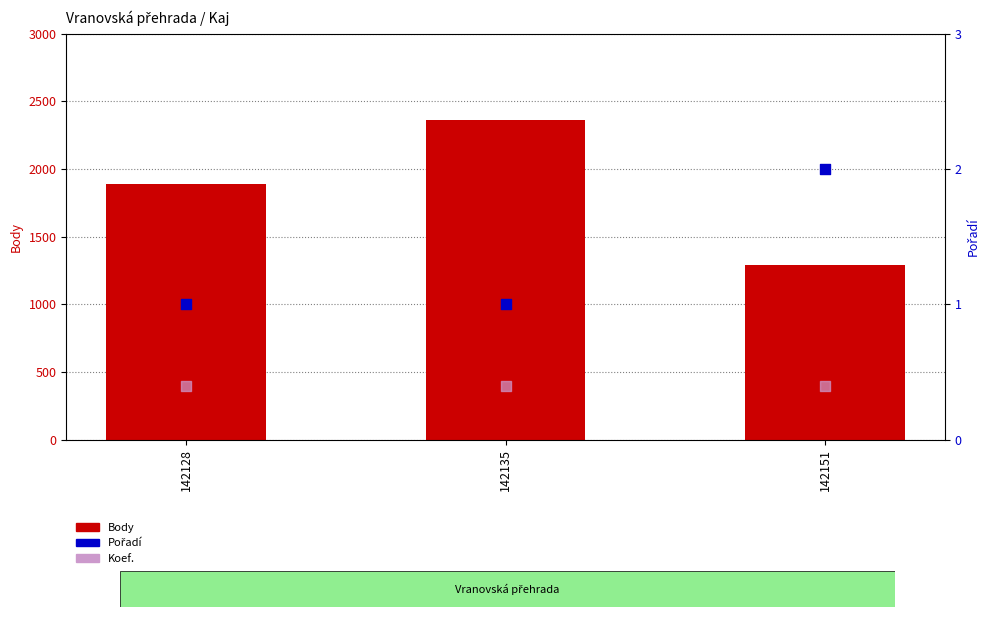

What are all the series names shown in the legend?

Body, Koef., Pořadí